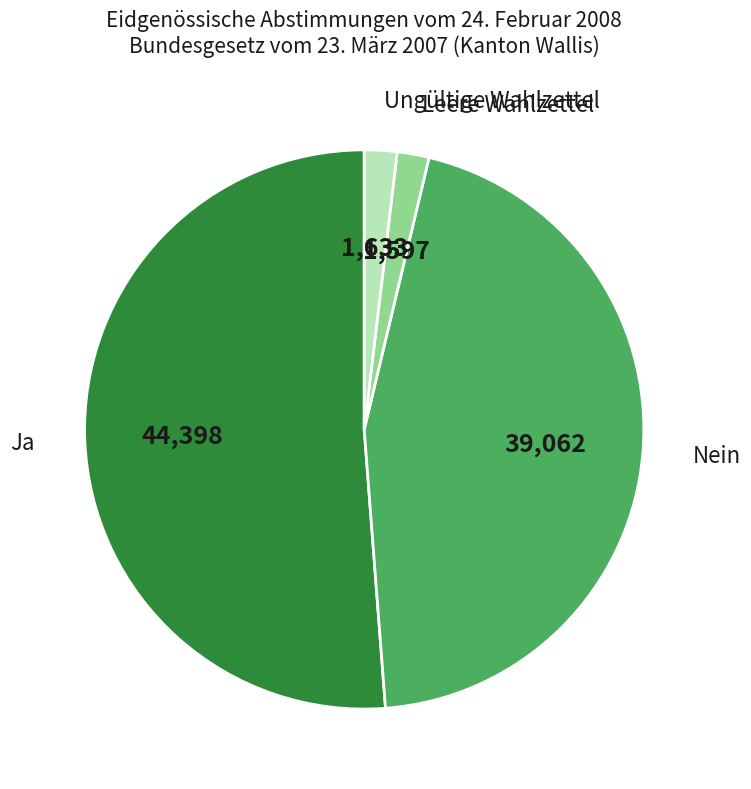

Which category has the biggest portion of the pie?

Ja